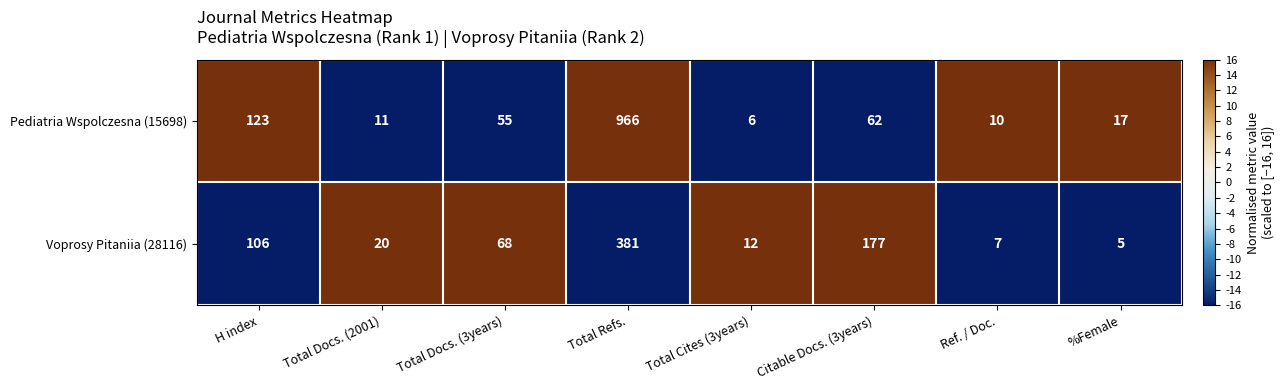

How many values in the Pediatria Wspolczesna (15698) series are below 55?

4